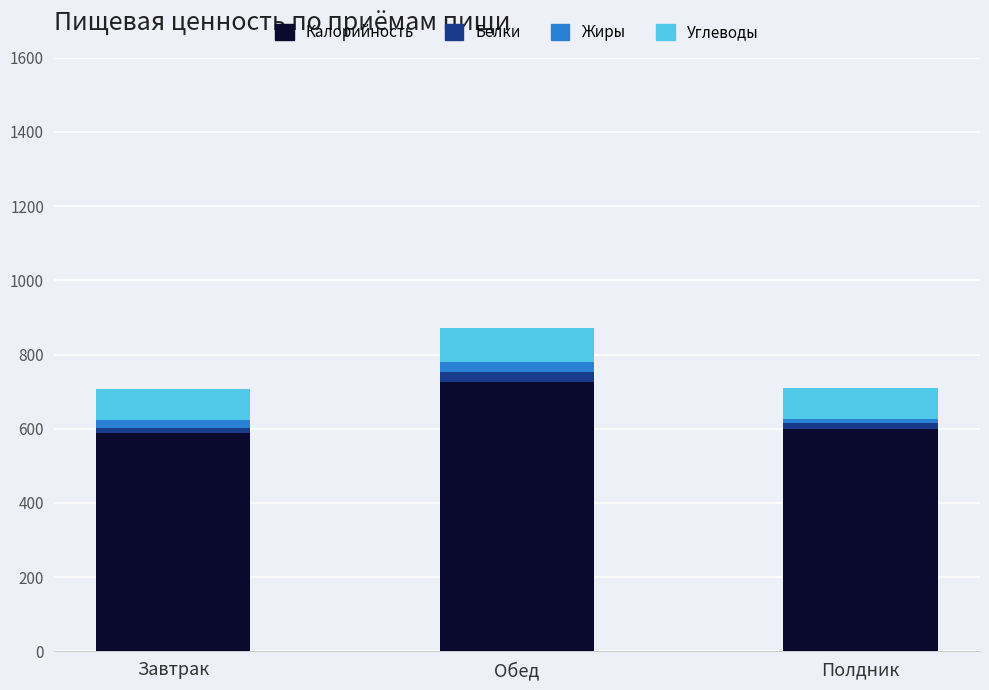

Where is Калорийность nearest to the value 656?

Полдник